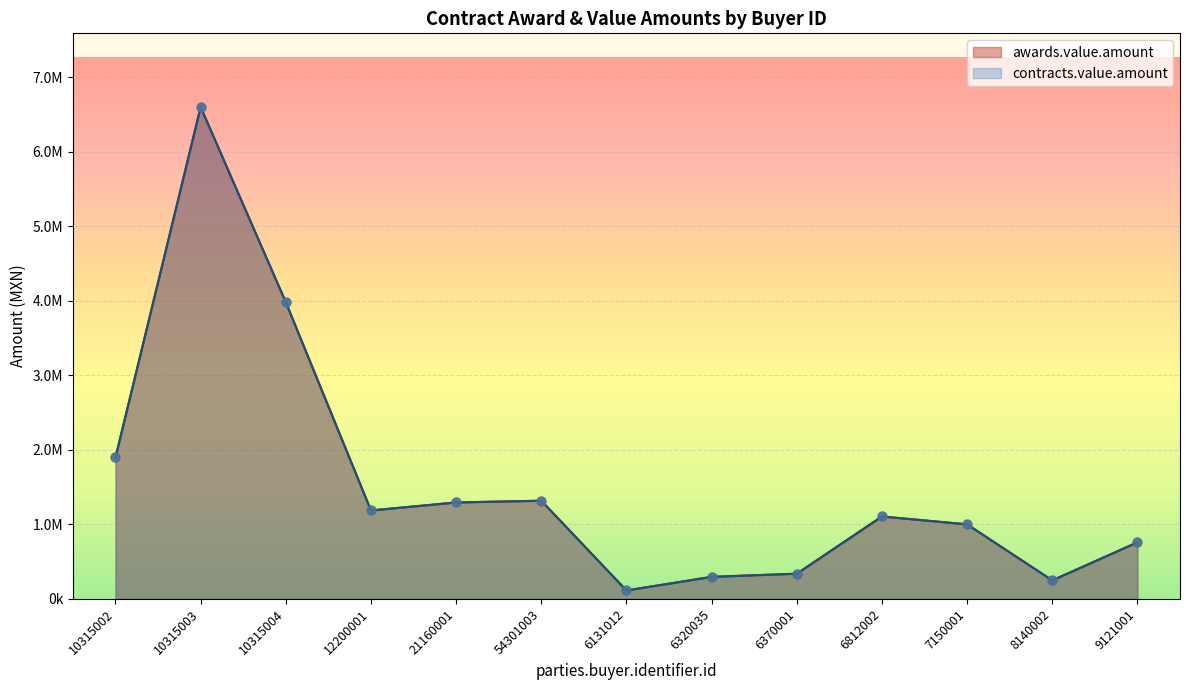

Which series contains the highest Y value?

awards.value.amount